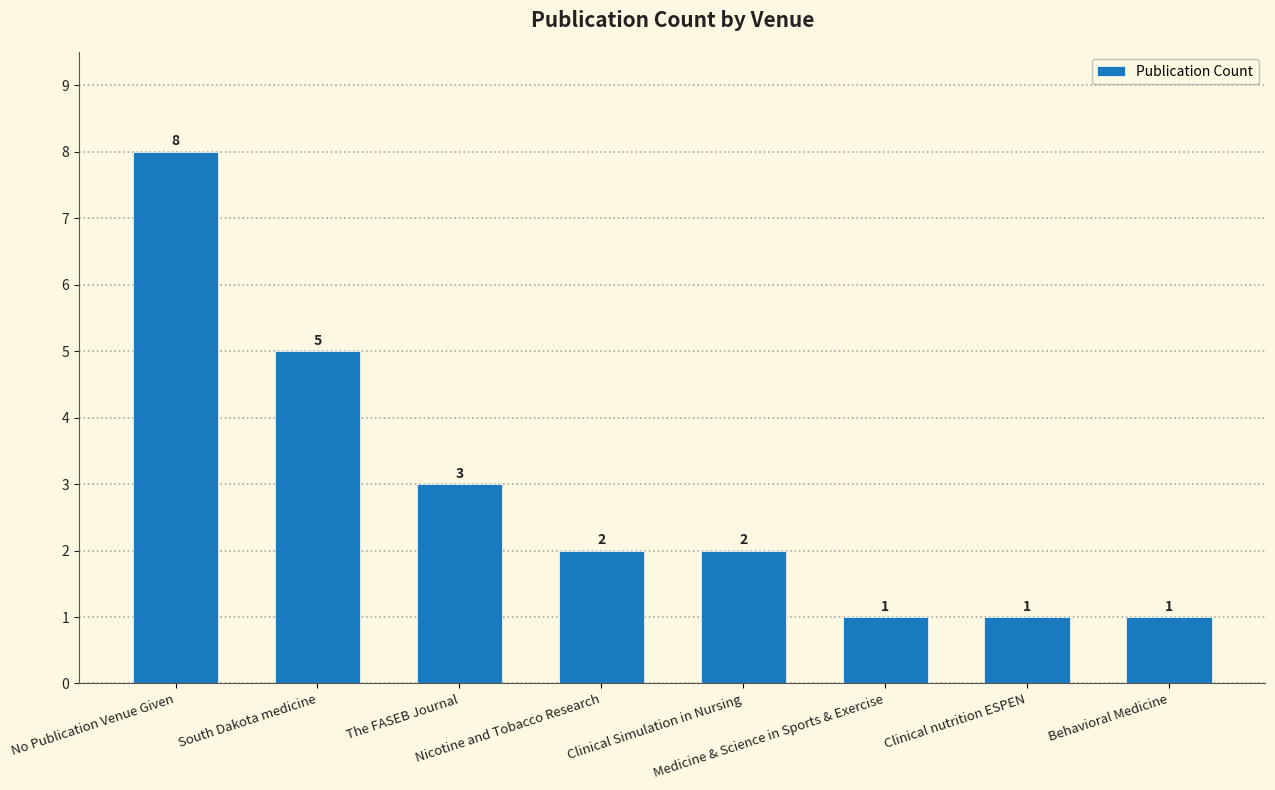

The value at The FASEB Journal is 3. True or false?

True